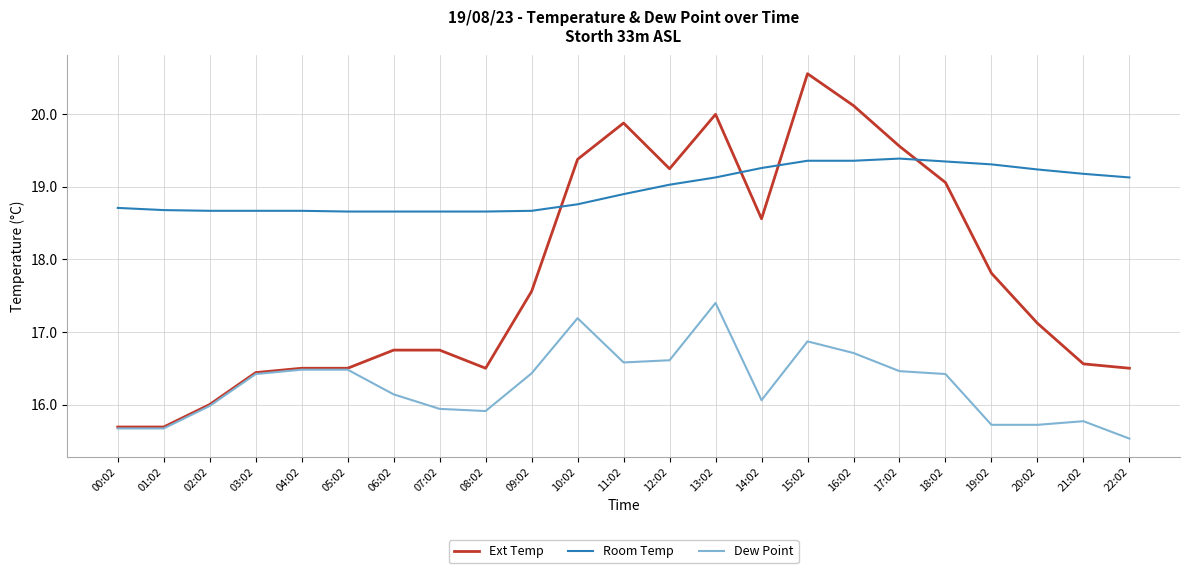

The Ext Temp series shows 10.8 at 11:02. True or false?

False